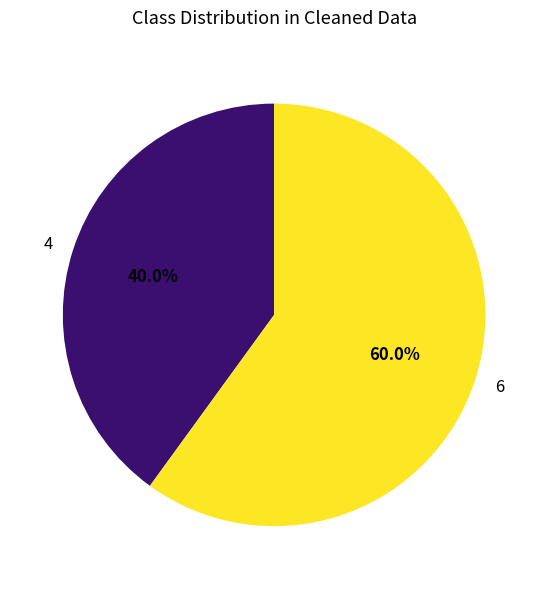

Does any single category account for the majority?

Yes